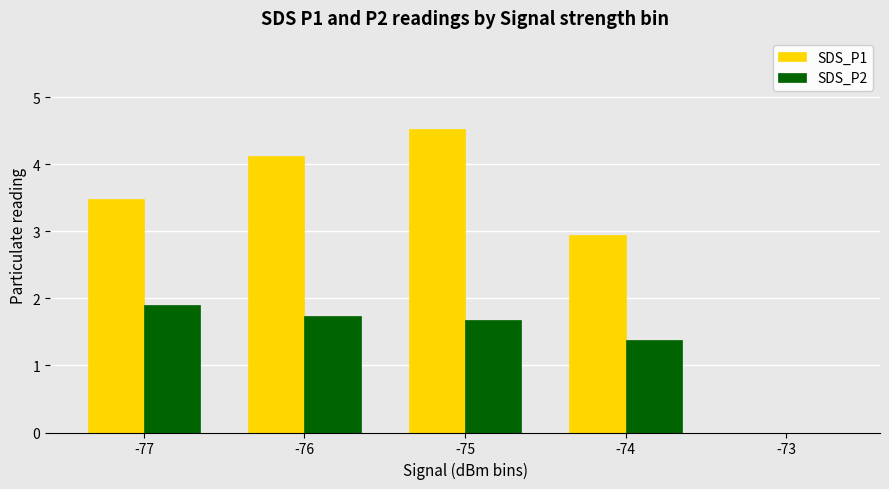

Between -75 and -74, which series saw the biggest shift?

SDS_P1